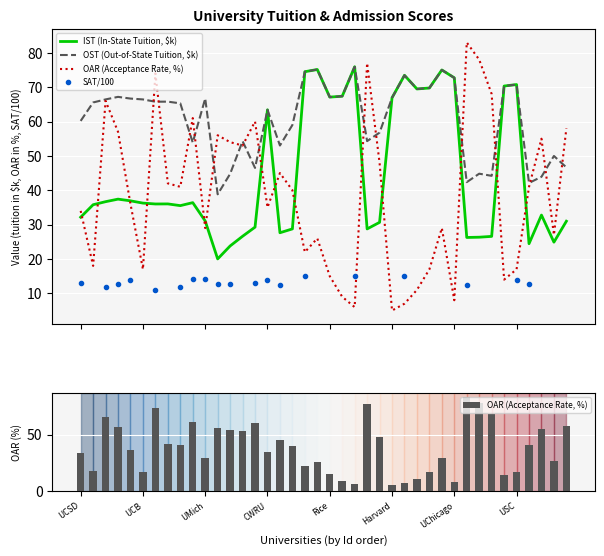

What is the lowest value of the IST series?

20.0